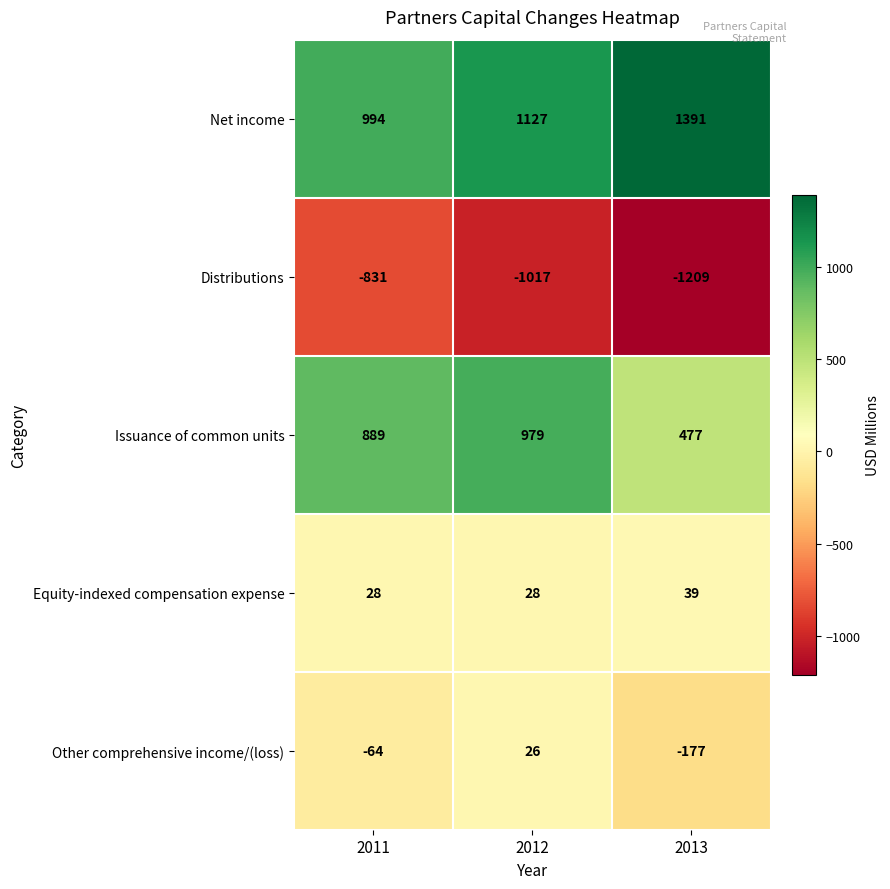

Which series has the largest range (max minus min)?

Issuance of common units